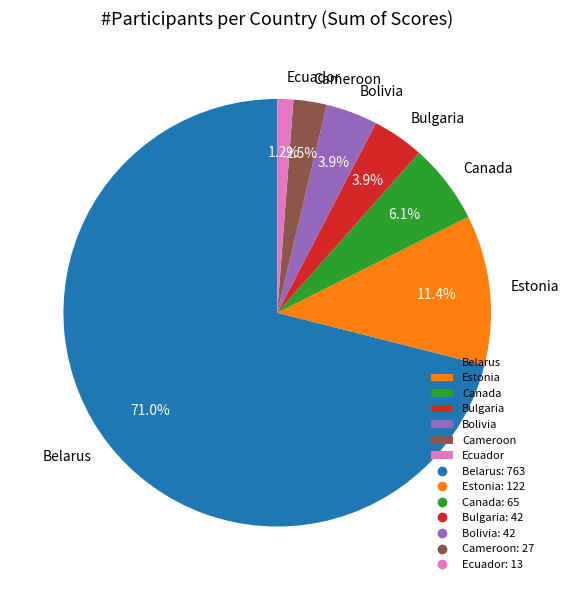

What is the smallest slice in the pie chart?

Ecuador